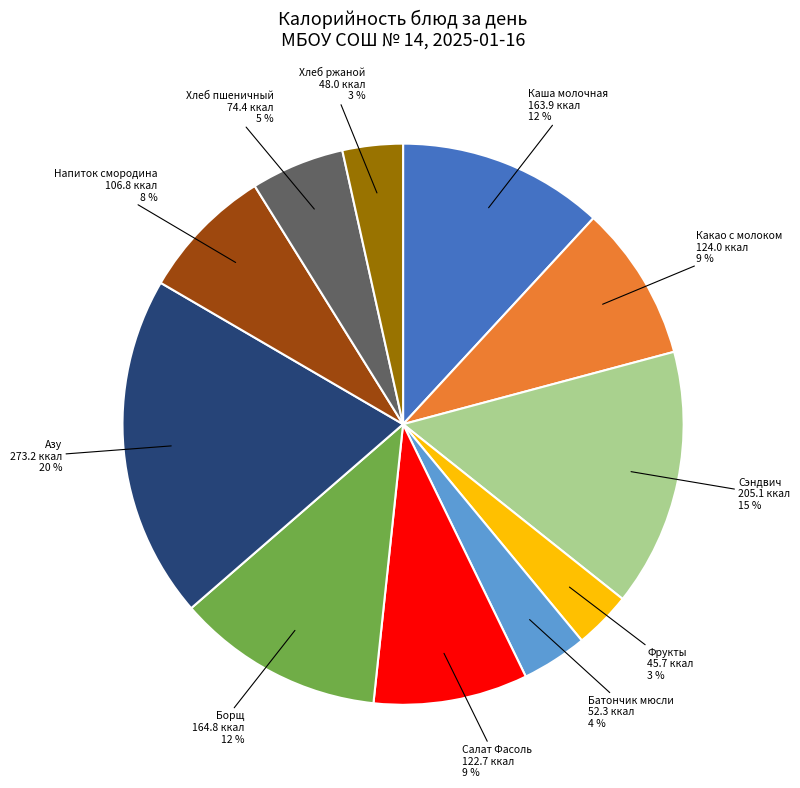

Which slice is the largest?

Азу